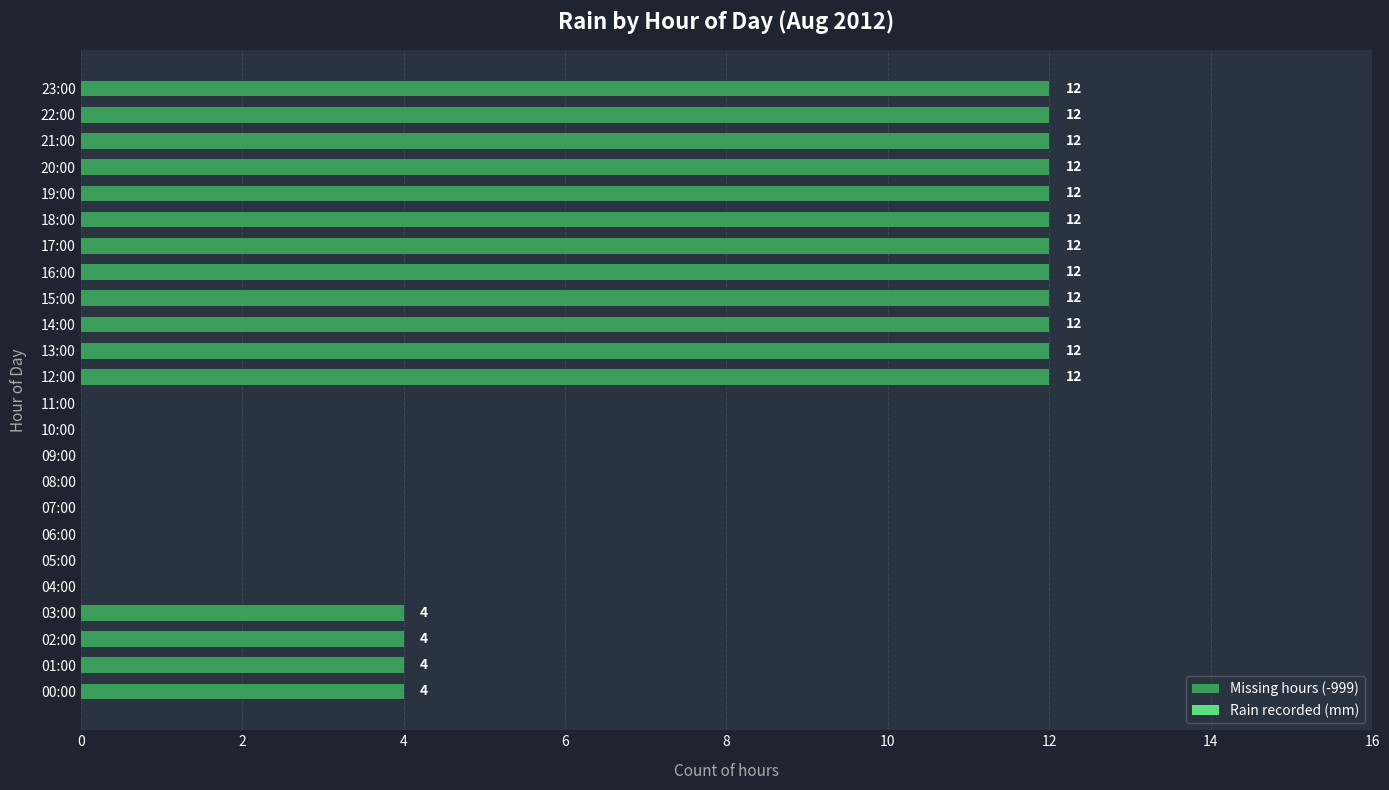

The value at 05:00 is 0. True or false?

True